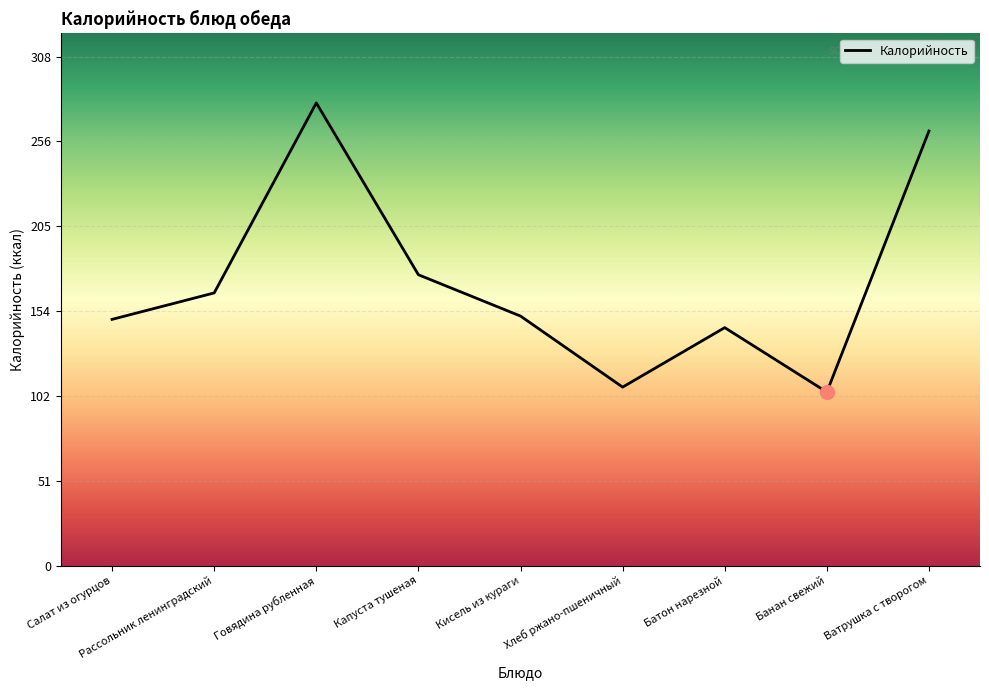

What is the sum of all values?

1541